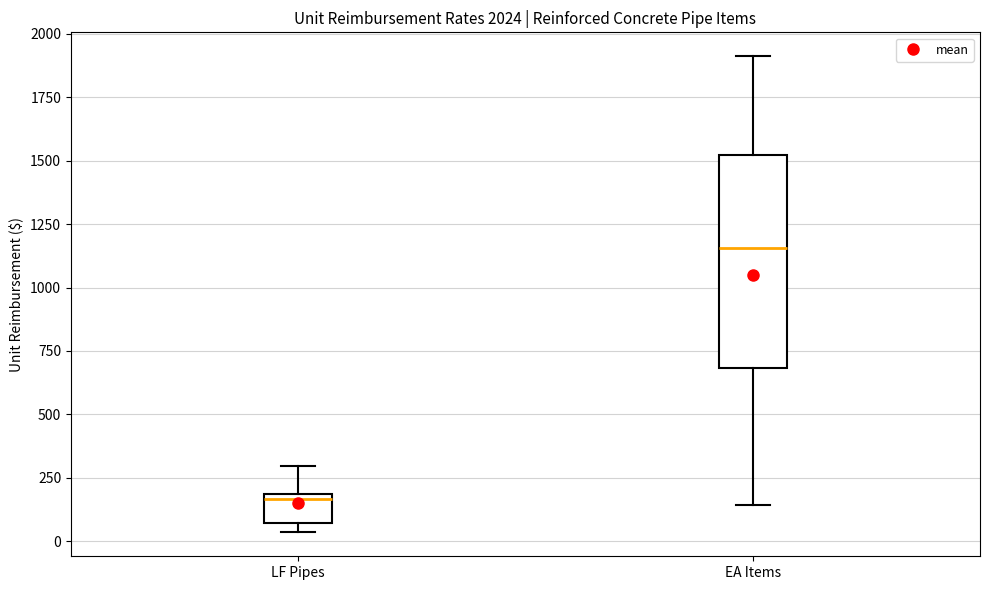

Which box has the highest median line?

EA Items